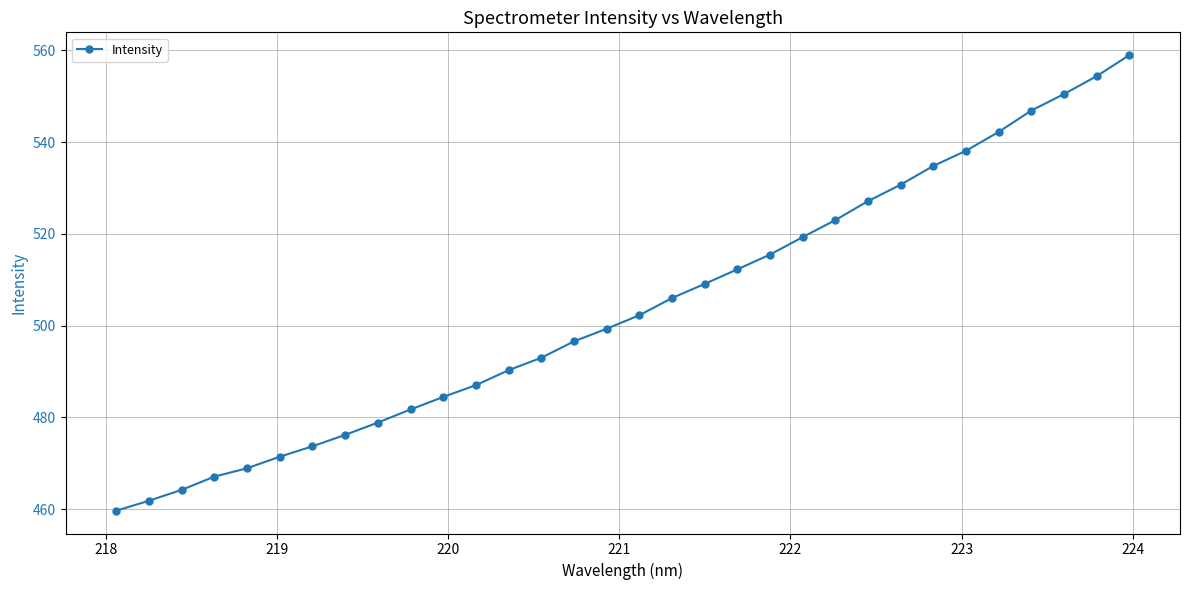

What is the smallest value displayed?

459.6